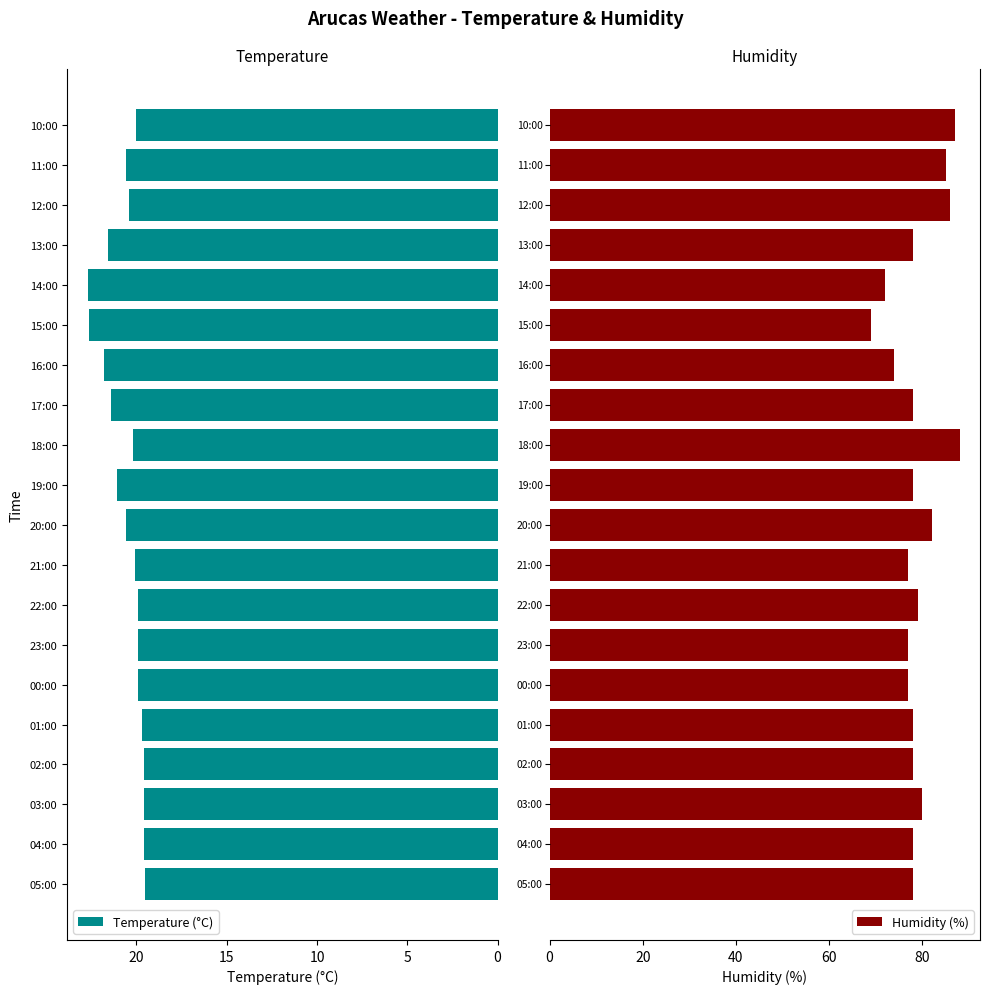

What is the minimum value shown in the chart?

19.5